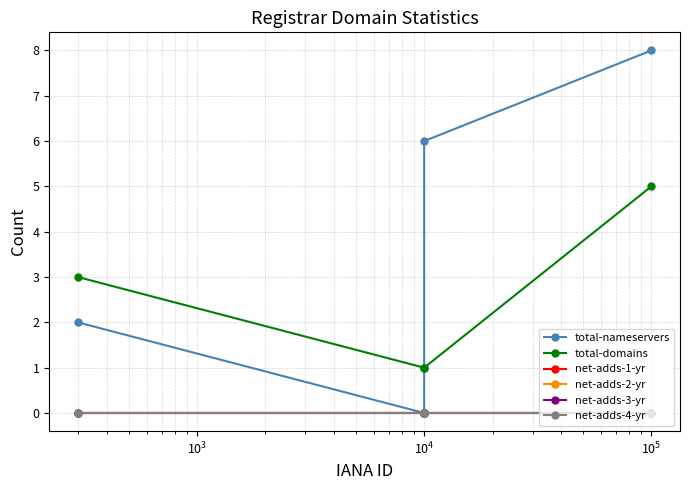

True or false: total-domains has more than 0 points higher than both neighbors.

False